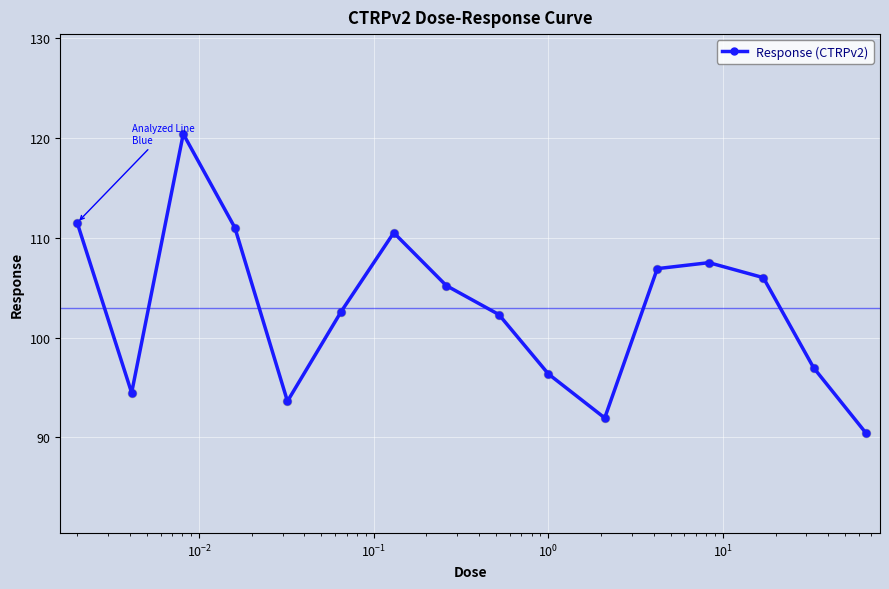

What is the sum of all values?

1647.6